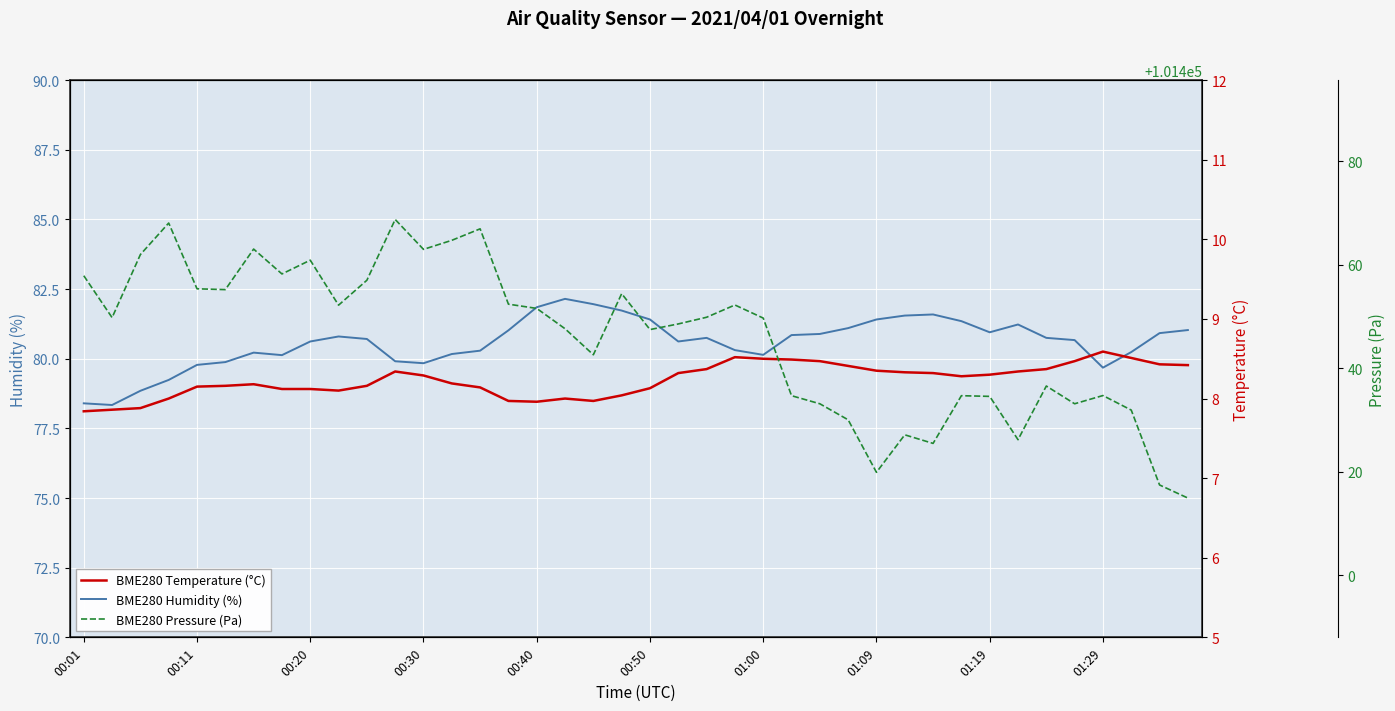

Reading left to right, what are all the values shown in this chart?

BME280 Humidity (%): 78.4	78.3	78.8	79.2	79.8	79.9	80.2	80.1	80.6	80.8	80.7	79.9	79.8	80.2	80.3	81.0	81.8	82.2	82.0	81.7	81.4	80.6	80.8	80.3	80.1	80.8	80.9	81.1	81.4	81.5	81.6	81.3	81.0	81.2	80.8	80.7	79.7	80.2	80.9	81.0
BME280 Temperature (°C): 7.8	7.9	7.9	8.0	8.2	8.2	8.2	8.1	8.1	8.1	8.2	8.3	8.3	8.2	8.1	8.0	8.0	8.0	8.0	8.0	8.1	8.3	8.4	8.5	8.5	8.5	8.5	8.4	8.3	8.3	8.3	8.3	8.3	8.3	8.4	8.5	8.6	8.5	8.4	8.4
BME280 Pressure (Pa): 101457.9	101449.8	101462.0	101468.1	101455.4	101455.2	101463.1	101458.2	101460.9	101452.2	101457.0	101468.8	101463.0	101464.8	101467.0	101452.4	101451.6	101447.7	101442.6	101454.4	101447.5	101448.6	101449.9	101452.2	101449.7	101434.7	101433.2	101430.1	101419.9	101427.2	101425.5	101434.7	101434.6	101426.2	101436.6	101433.2	101434.8	101431.9	101417.5	101414.9